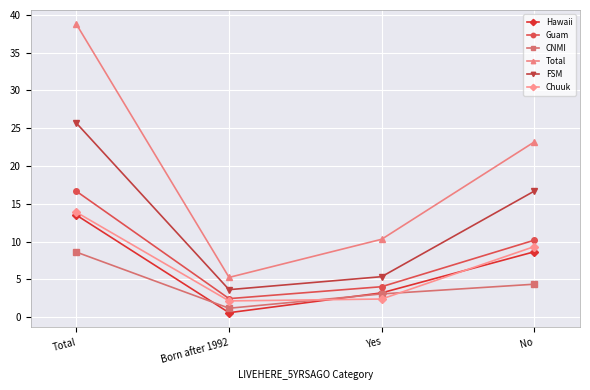

True or false: FSM and Guam cross at least once.

False